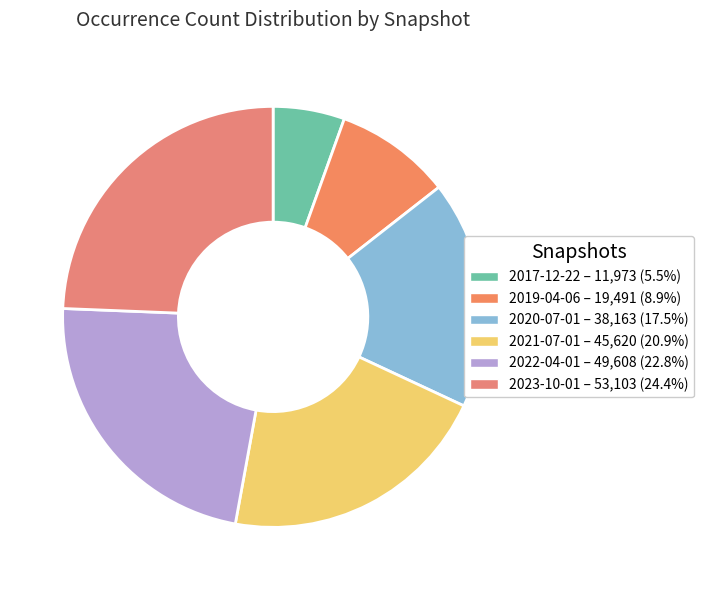

Is the sum of 2021-07-01 and 2017-12-22 greater than half?

No